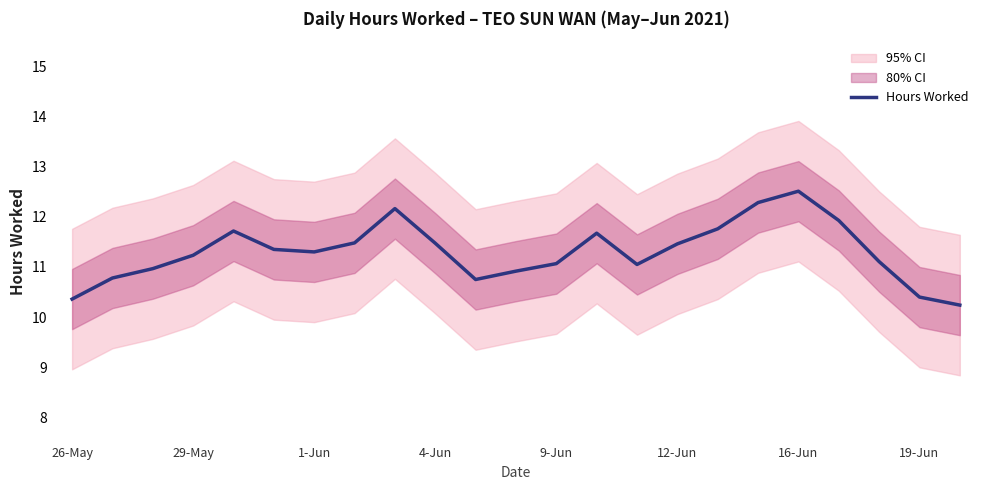

Which category has the highest value in the Hours Worked series?

16-Jun